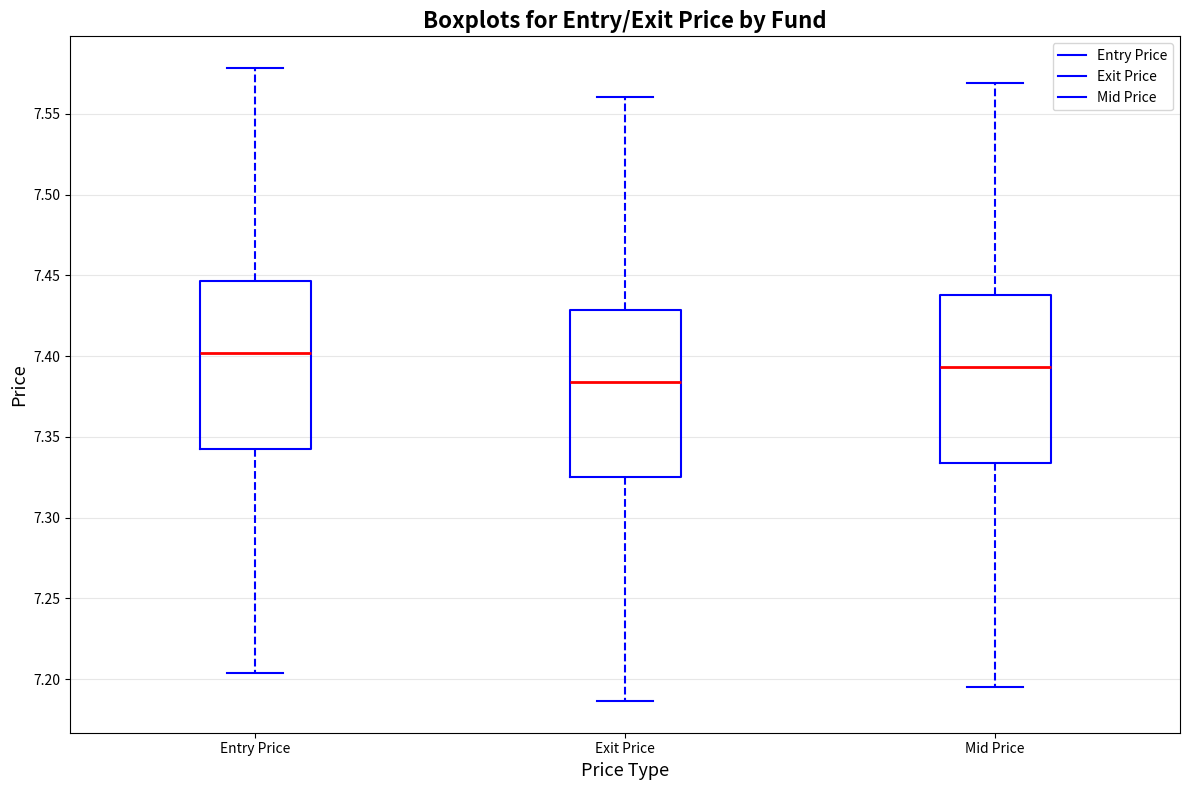

Which box's median line is the highest?

Entry Price